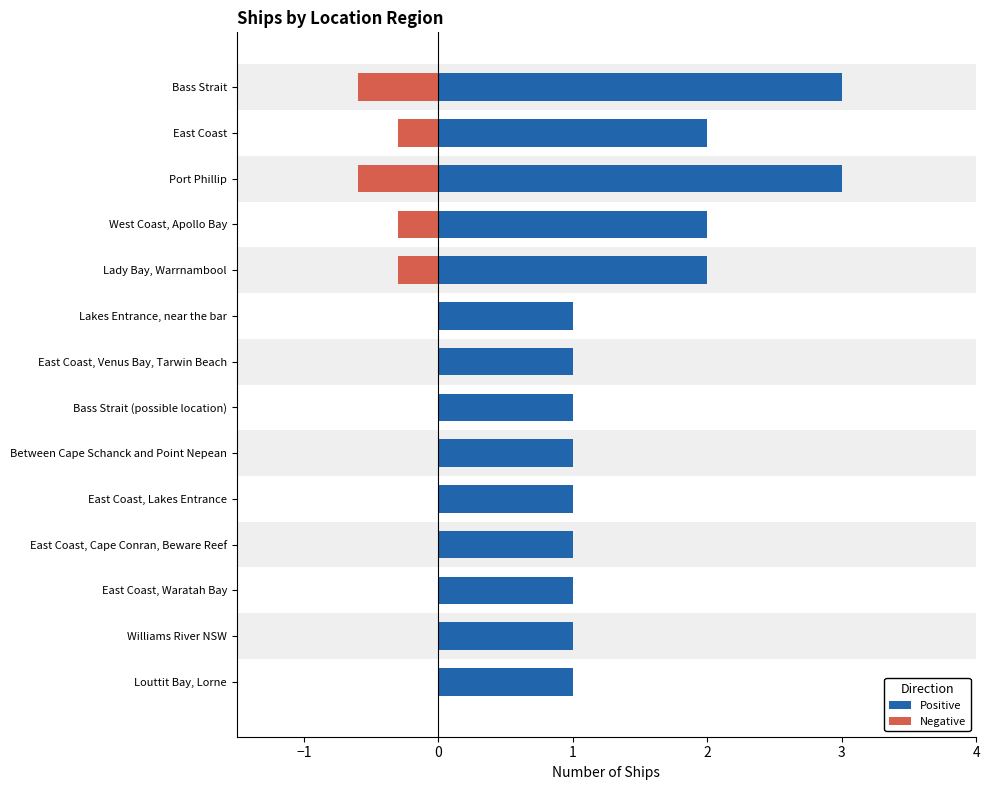

Between East Coast, Cape Conran, Beware Reef and Louttit Bay, Lorne, which series saw the biggest shift?

Positive